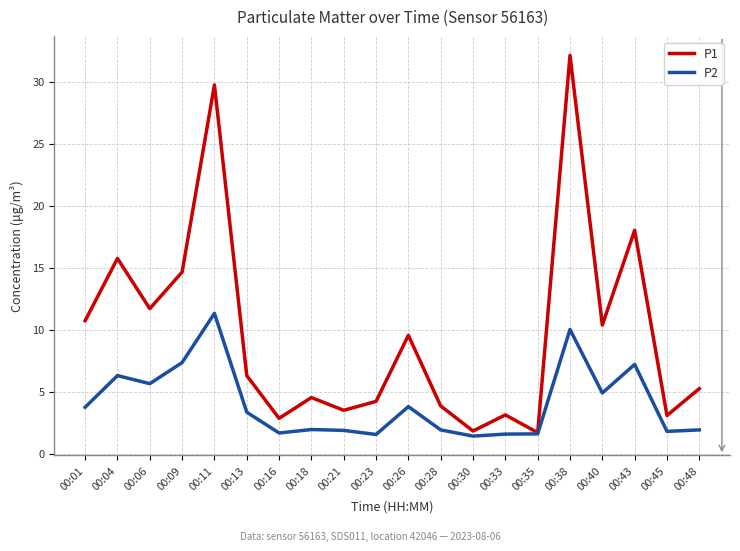

At which label does P2 first exceed 3?

00:01